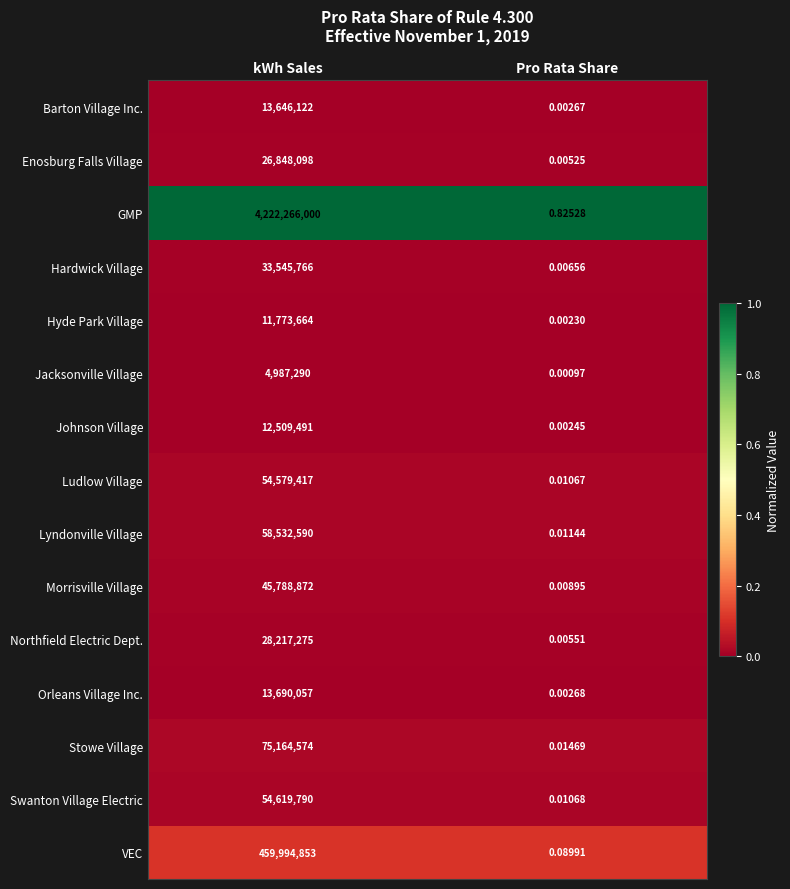

At which category does the chart reach its peak across all series?

kWh Sales